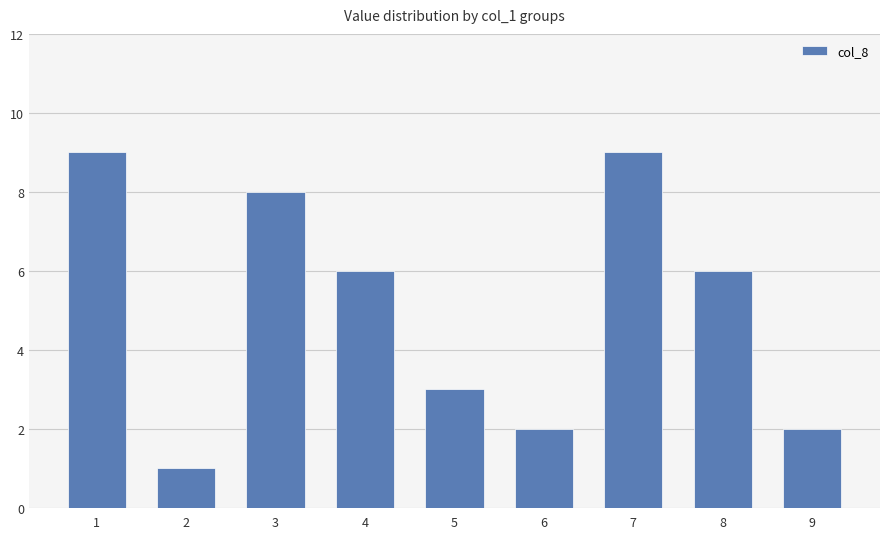

Reading left to right, list all the values displayed in this chart.

9	1	8	6	3	2	9	6	2